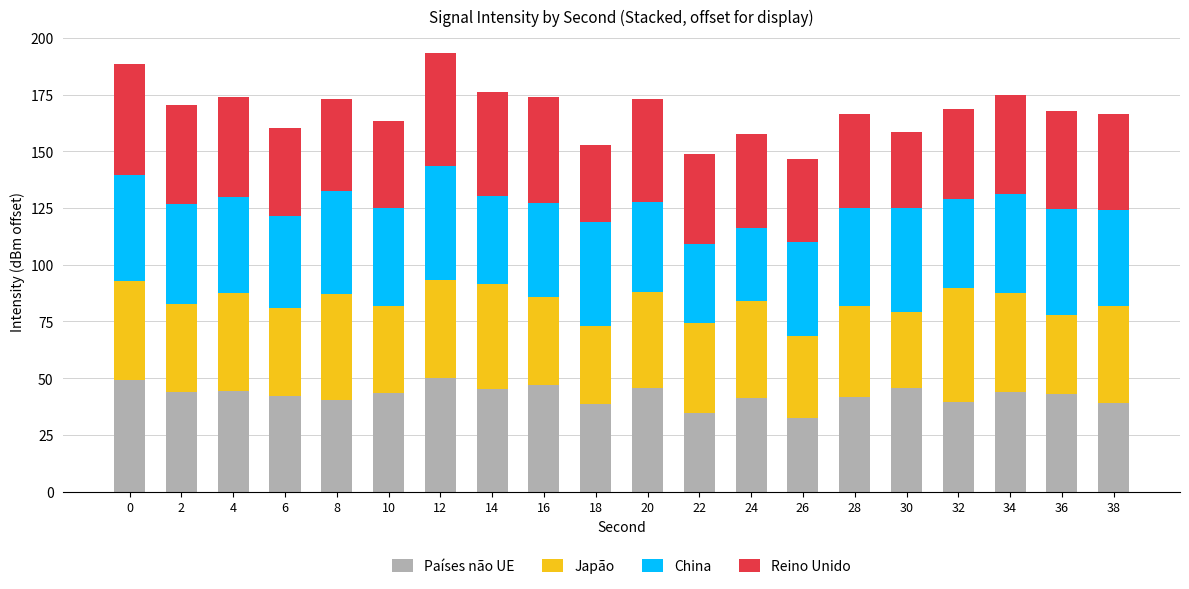

What is the total value across all series at 28?

166.5